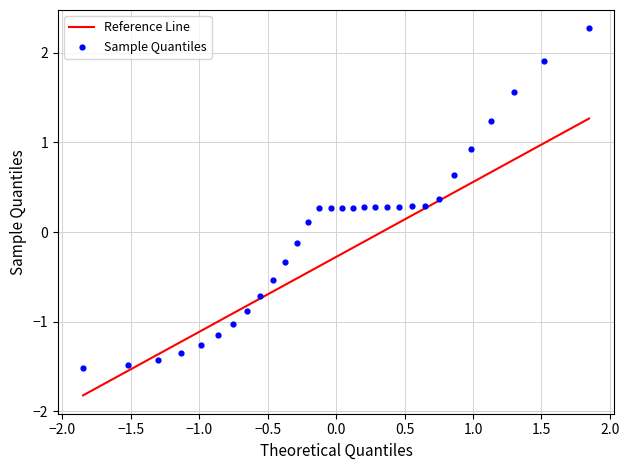

What is the range of Y values (max minus min)?

3.8